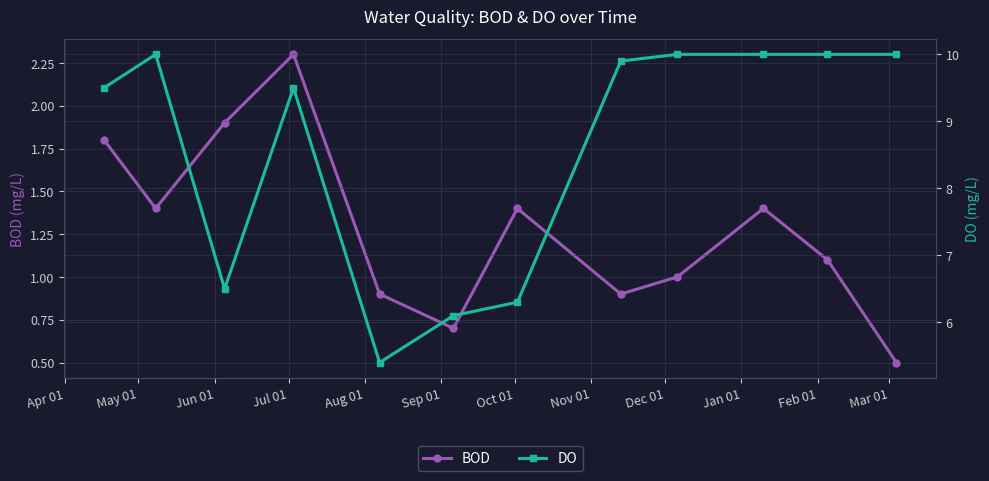

What are all the series names shown in the legend?

BOD, DO